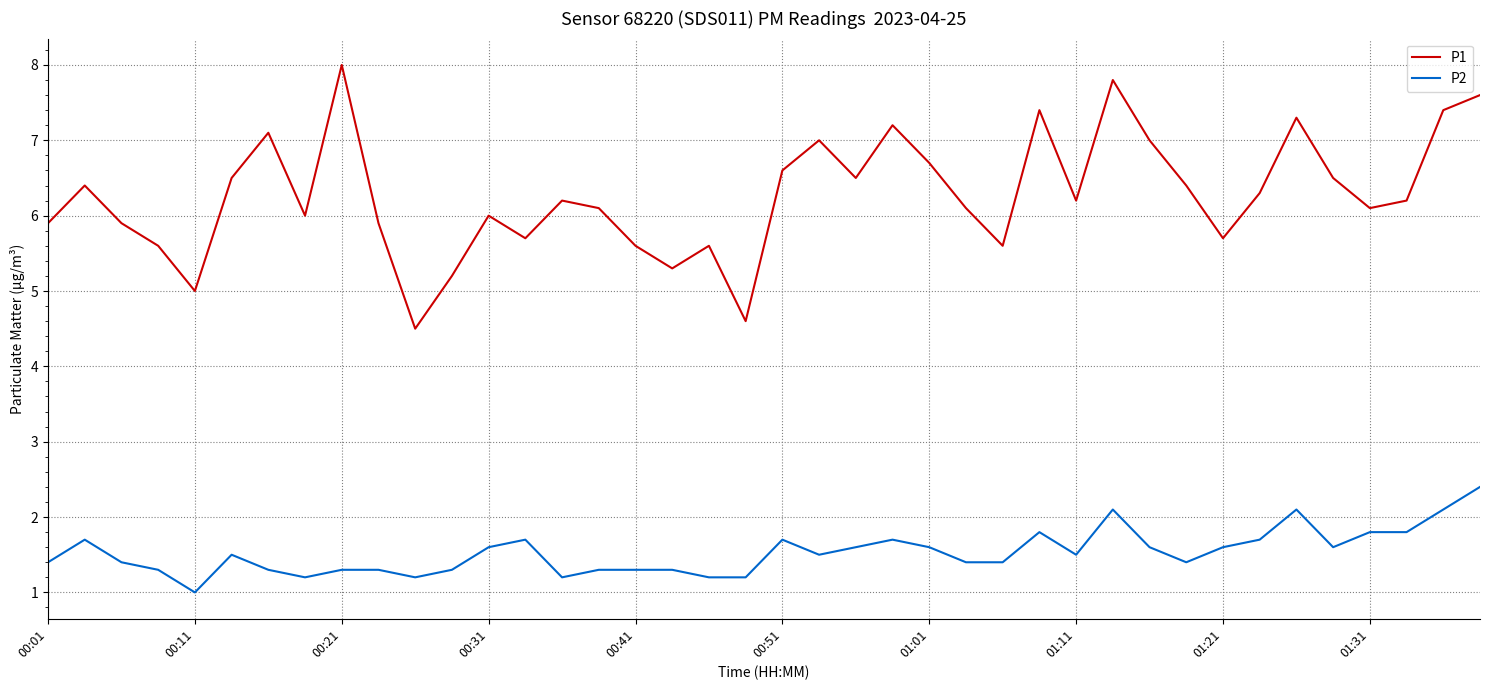

List the series in order of their overall mean, highest first.

P1, P2